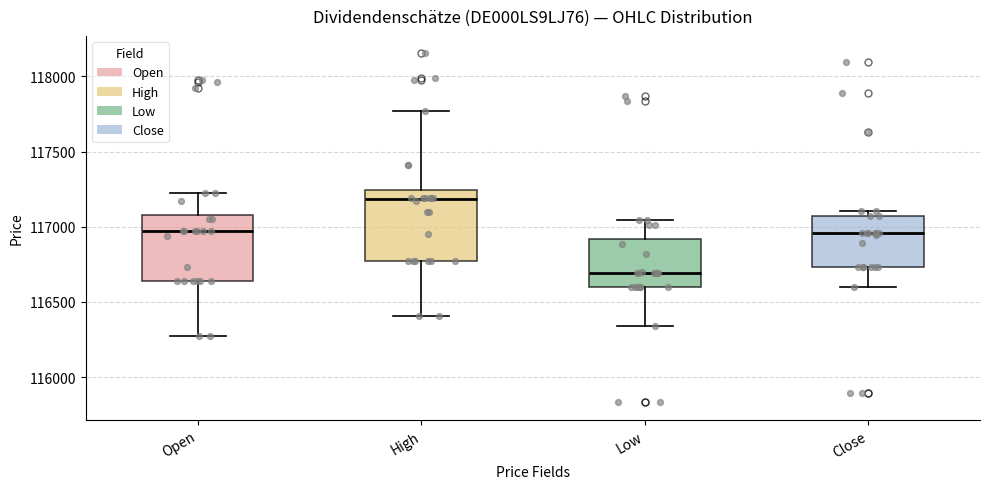

Reading left to right, transcribe this box plot: for each box, give where its median line is, the range the box spans, and where its two whiskers end, as read against the y-axis. The values are not printed on the chart, so give them approximately, as read against the axis.

Open: median 116950, box 116650 to 117100, whiskers 116300 to 117200
High: median 117200, box 116750 to 117250, whiskers 116400 to 117750
Low: median 116700, box 116600 to 116900, whiskers 116350 to 117050
Close: median 116950, box 116750 to 117050, whiskers 116600 to 117100